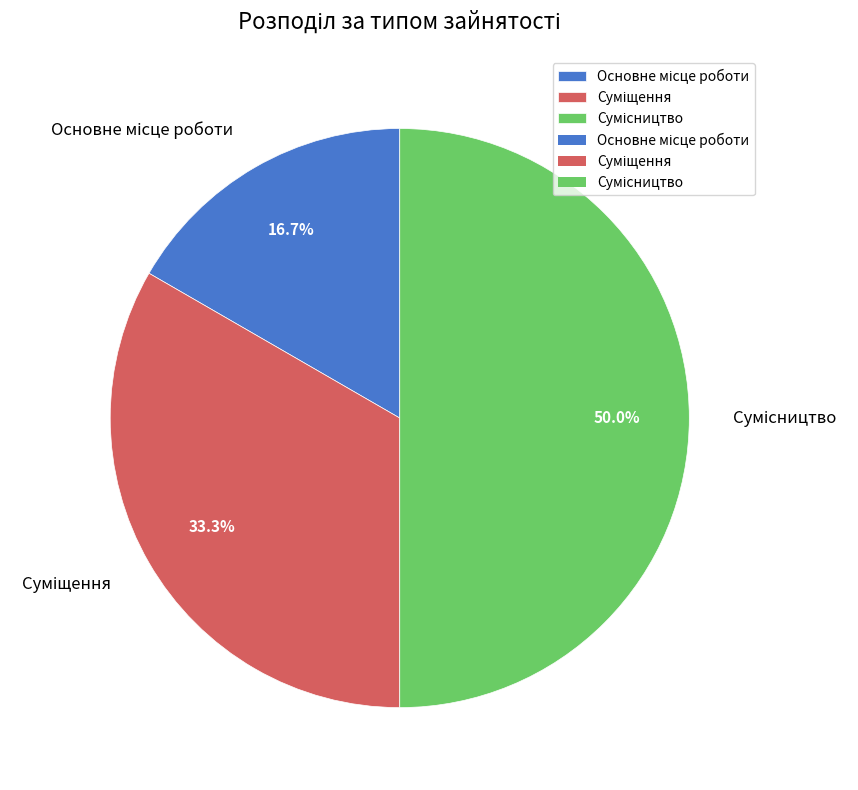

Is the sum of Основне місце роботи and Суміщення greater than half?

No